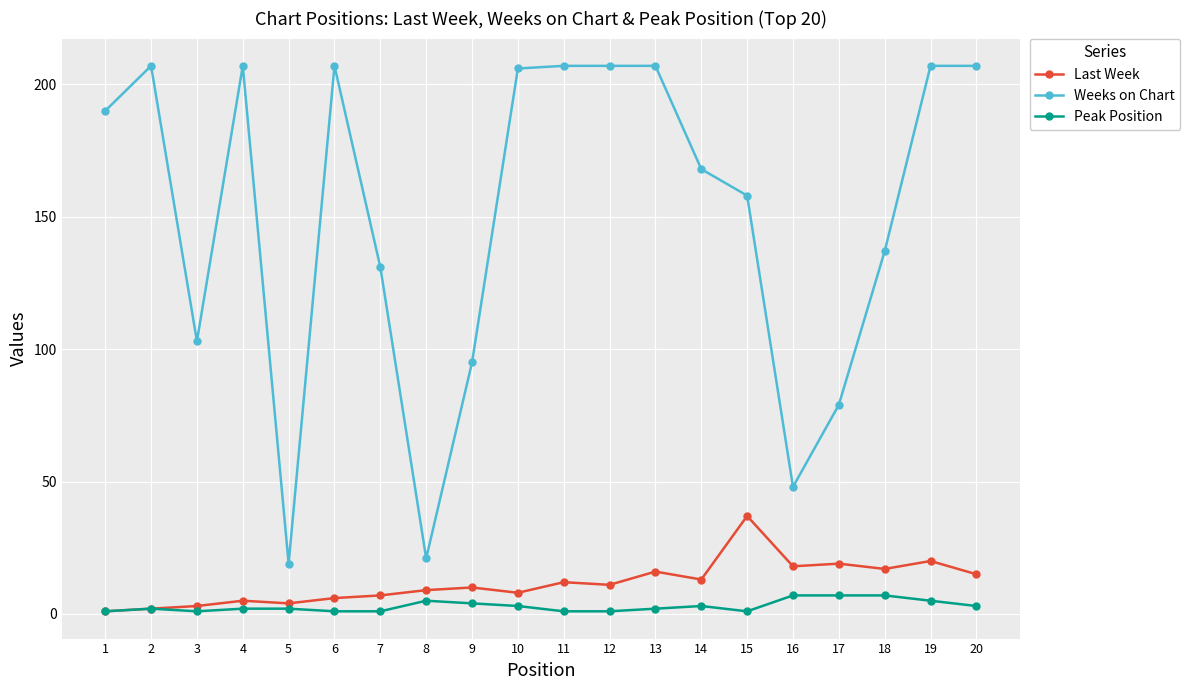

At which category does Weeks on Chart reach its first local valley?

3